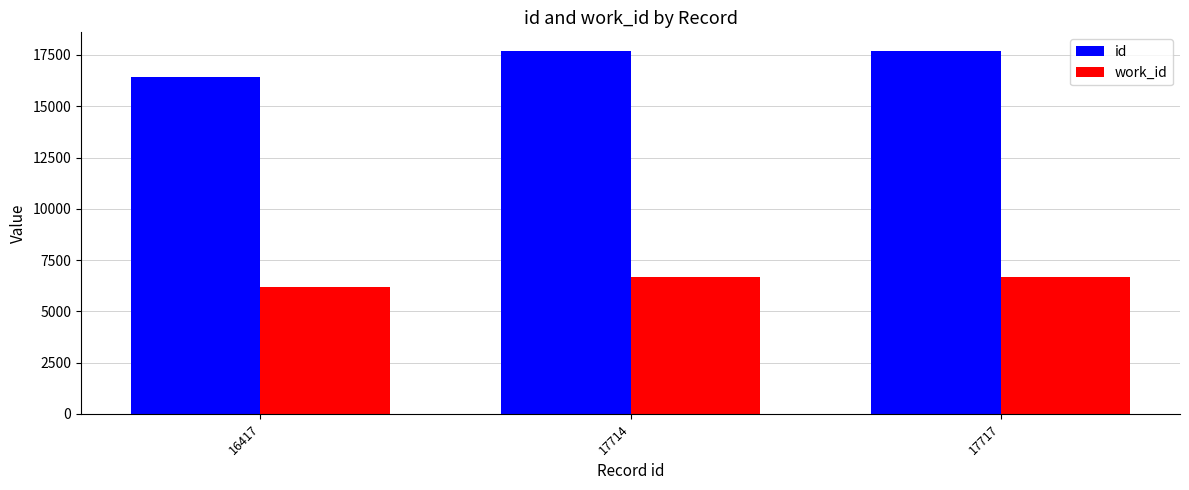

What is the difference between the work_id values at 17717 and 16417?

478